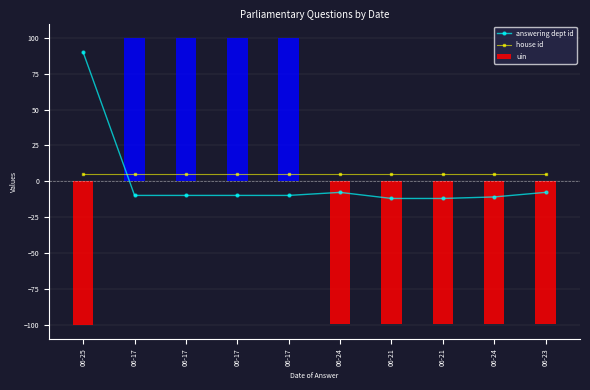

How many groups of bars are there?

10